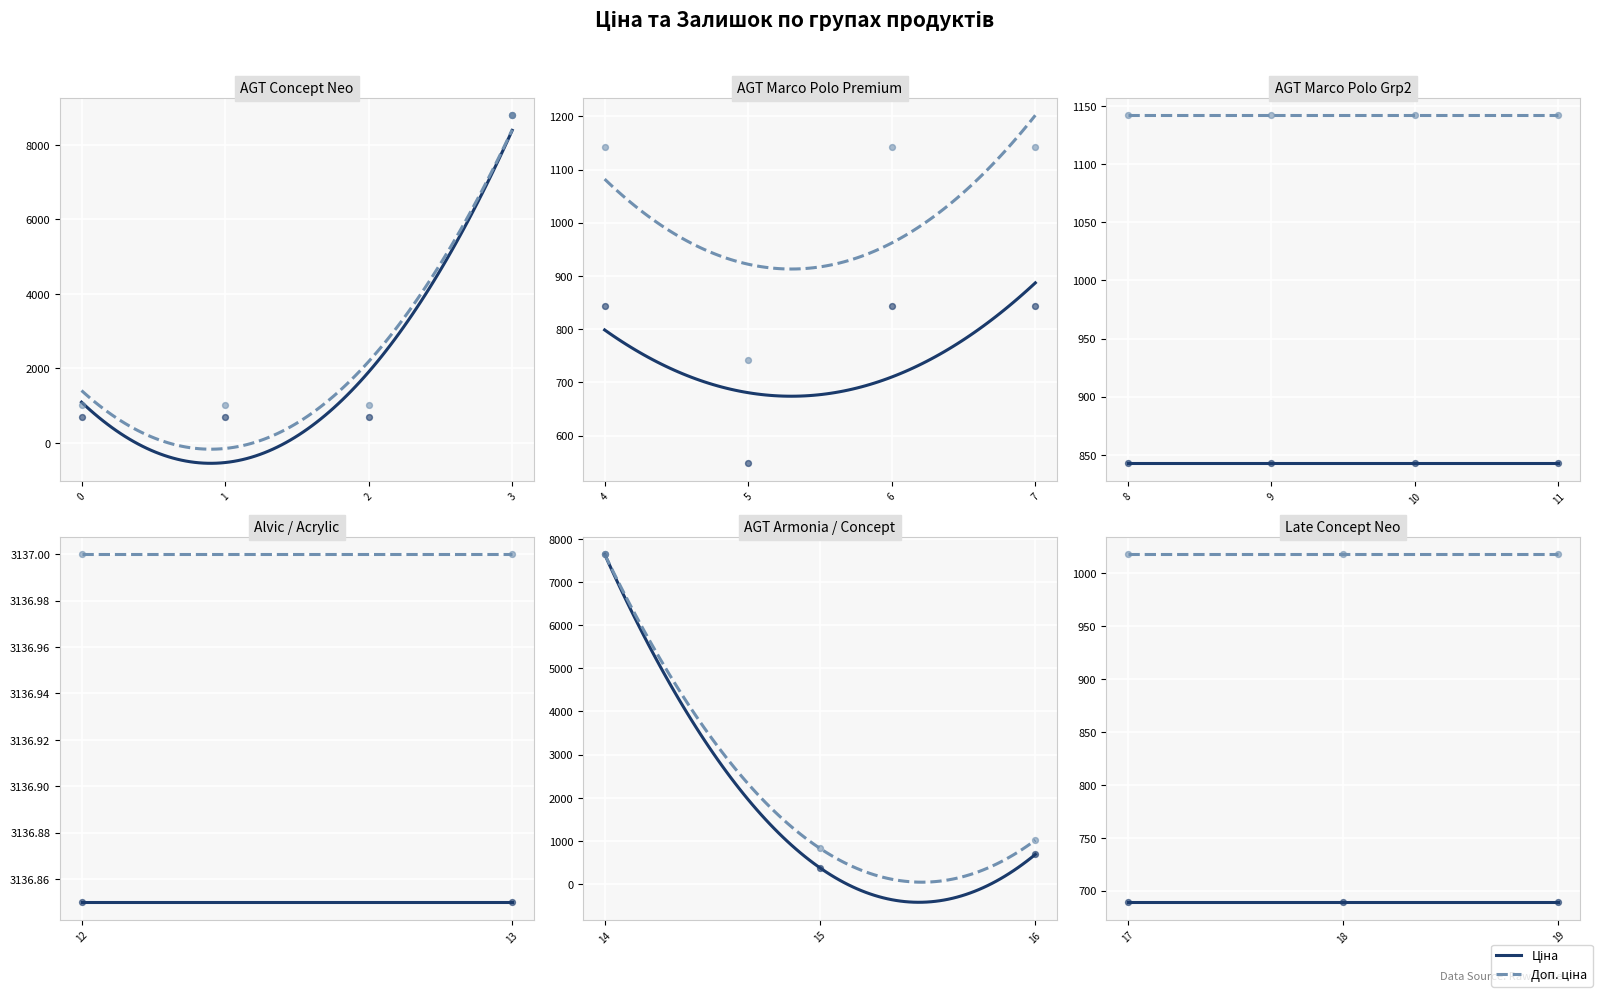

Which series has the largest Y range (max minus min)?

Ціна